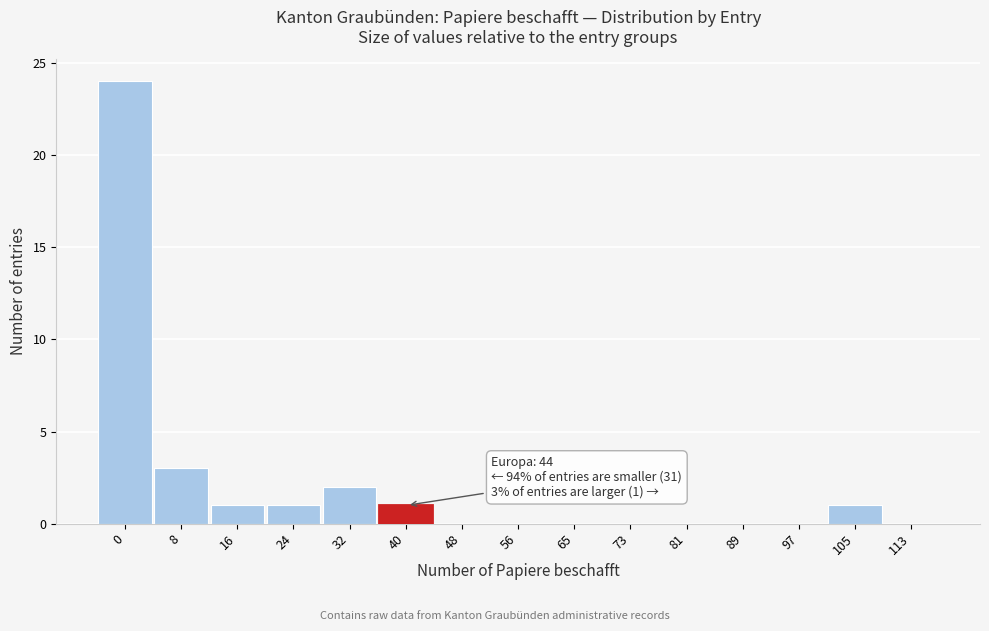

Reading left to right, list all the values displayed in this chart.

0=24	8=3	16=1	24=1	32=2	40=1	48=0	56=0	65=0	73=0	81=0	89=0	97=0	105=1	113=0